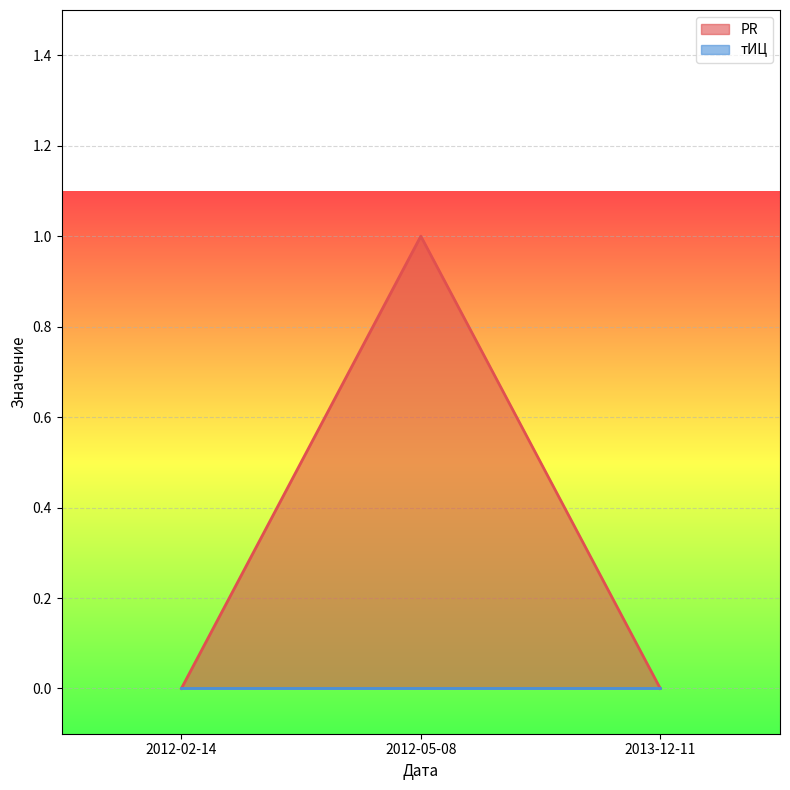

Rank the categories by value from lowest to highest.

2012-02-14, 2013-12-11, 2012-05-08